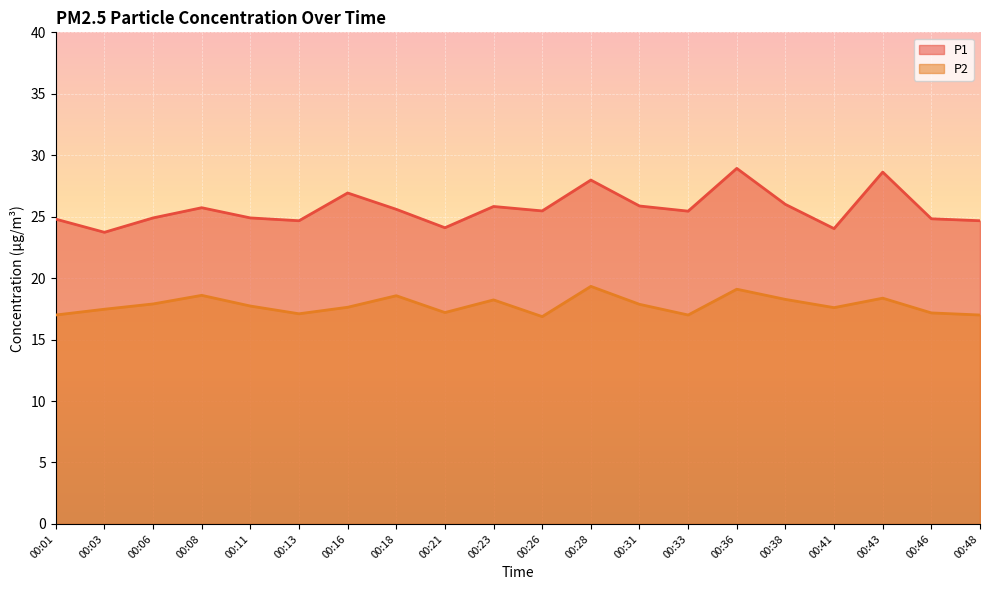

Reading right to left, what are all the values shown in this chart?

P1: 00:48=24.7	00:46=24.8	00:43=28.6	00:41=24.0	00:38=26.0	00:36=28.9	00:33=25.4	00:31=25.9	00:28=28.0	00:26=25.5	00:23=25.8	00:21=24.1	00:18=25.6	00:16=26.9	00:13=24.7	00:11=24.9	00:08=25.7	00:06=24.9	00:03=23.7	00:01=24.8
P2: 00:48=17.0	00:46=17.2	00:43=18.4	00:41=17.6	00:38=18.3	00:36=19.1	00:33=17.0	00:31=17.9	00:28=19.3	00:26=16.9	00:23=18.2	00:21=17.2	00:18=18.6	00:16=17.6	00:13=17.1	00:11=17.7	00:08=18.6	00:06=17.9	00:03=17.5	00:01=17.0